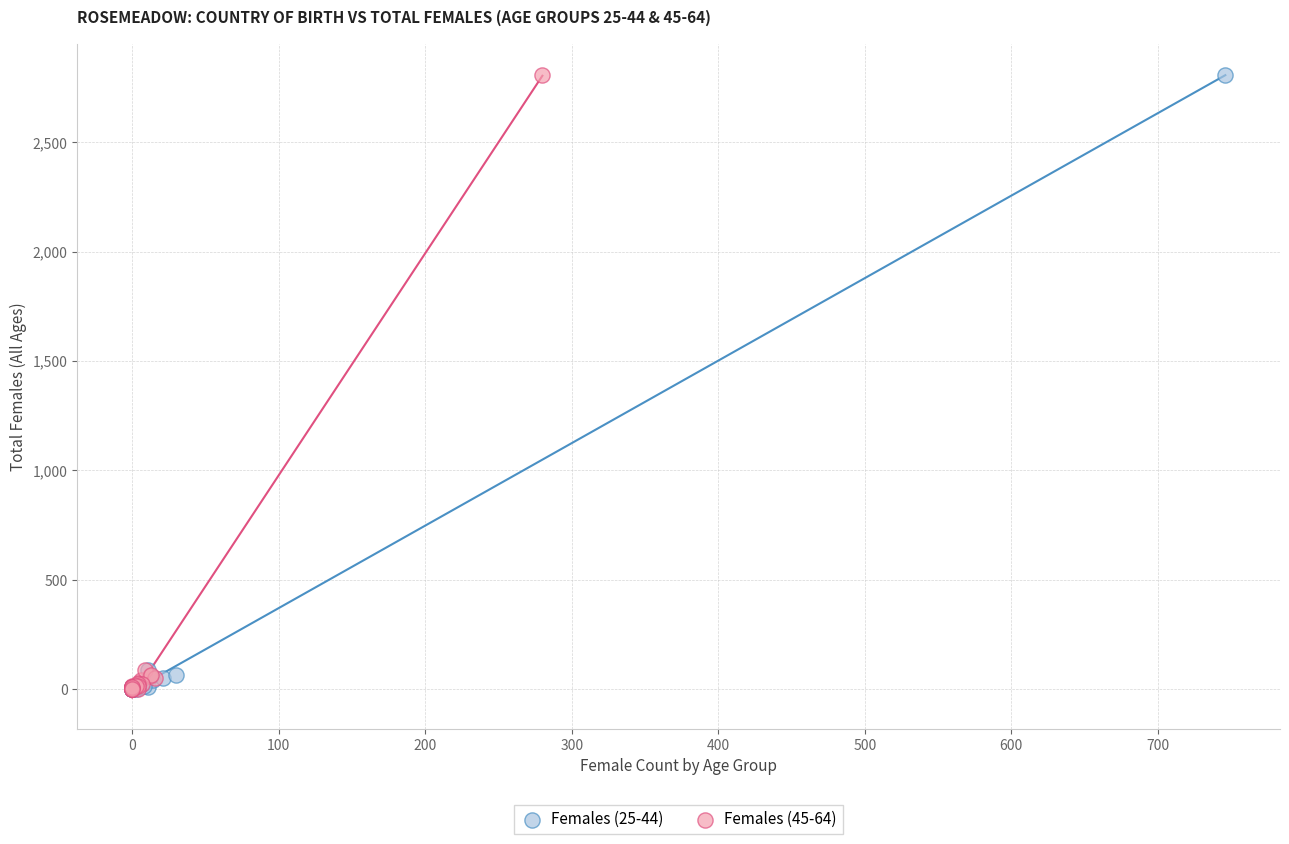

What are all the series names shown in the legend?

Females (25-44), Females (45-64)